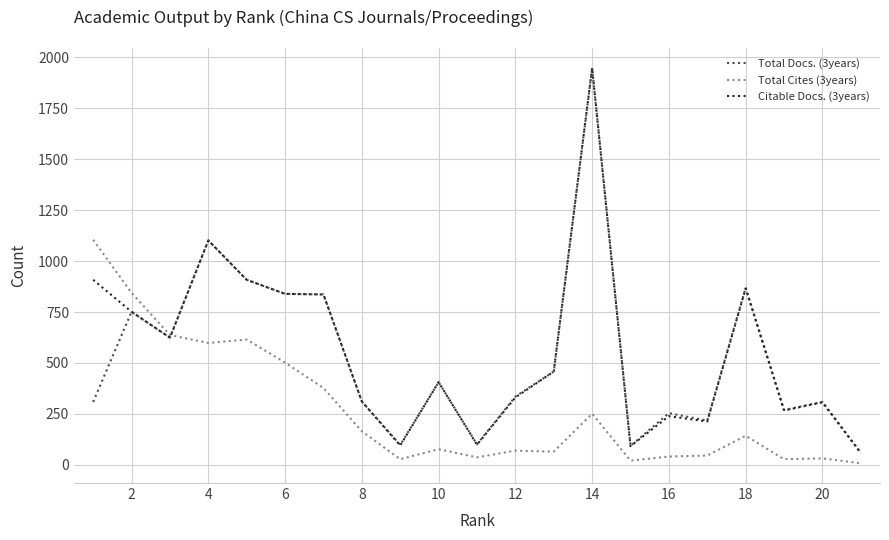

Which series has the widest spread of values?

Citable Docs. (3years)